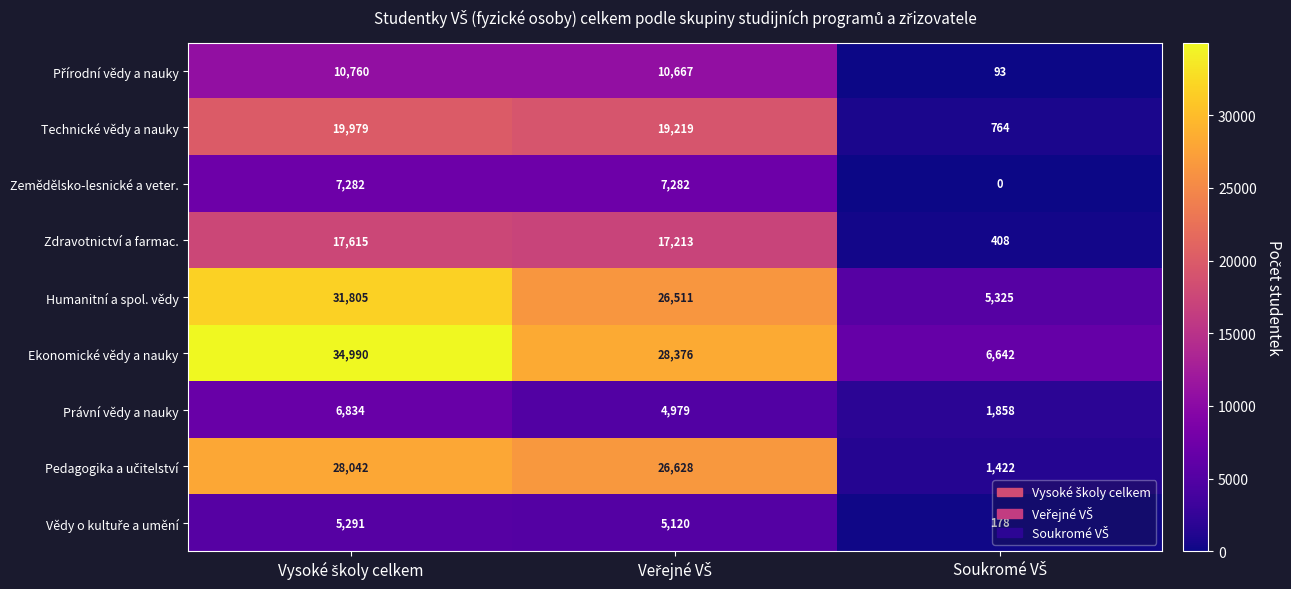

Which series has the largest range (max minus min)?

Ekonomické vědy a nauky